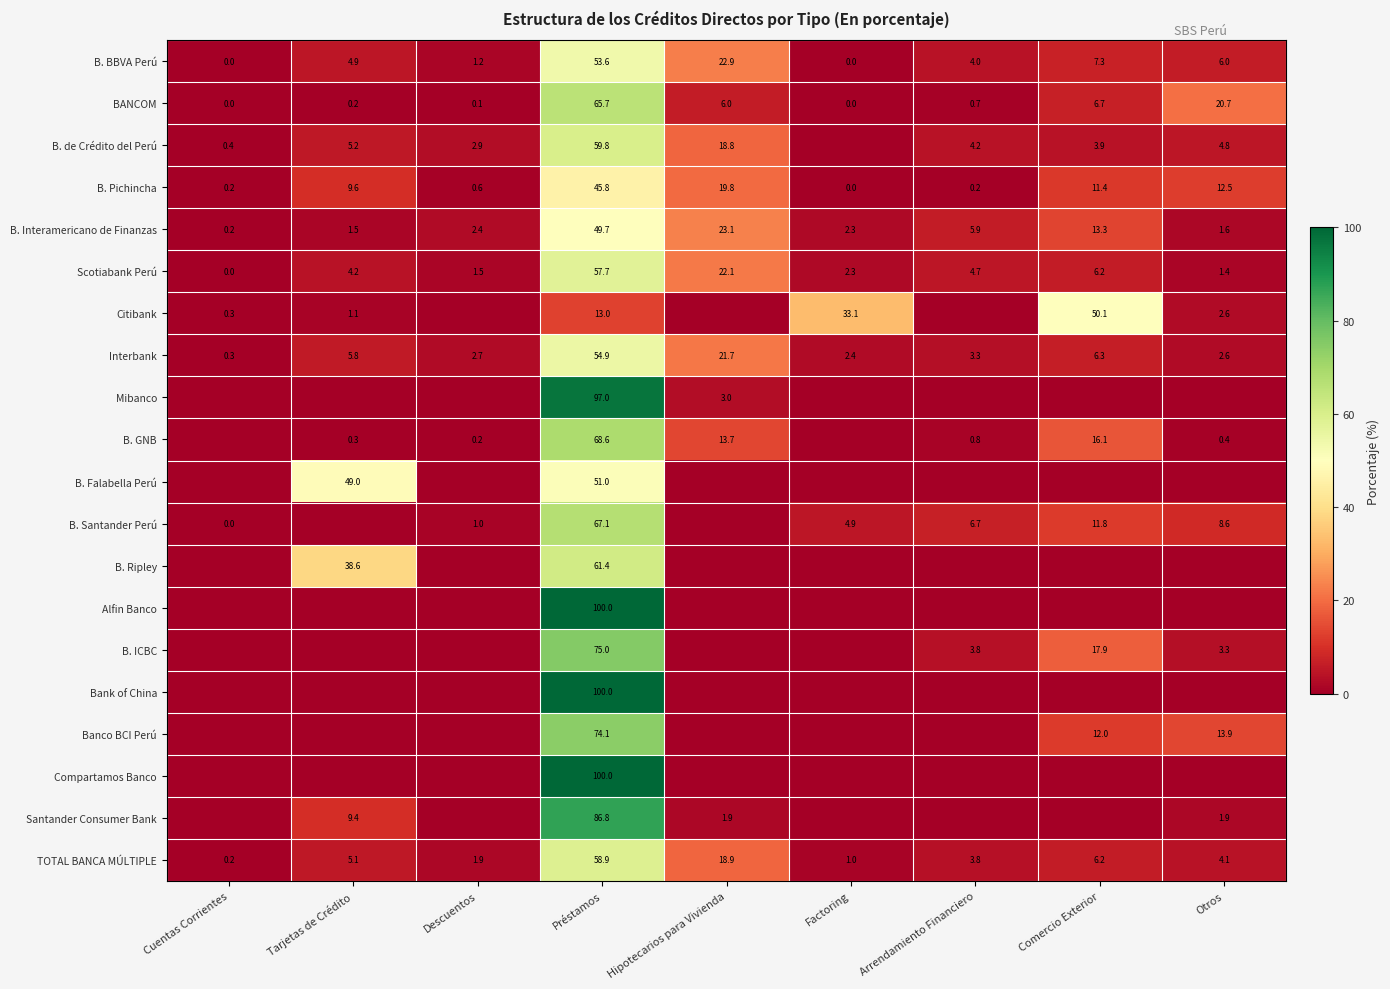

How many distinct data groups are displayed?

20